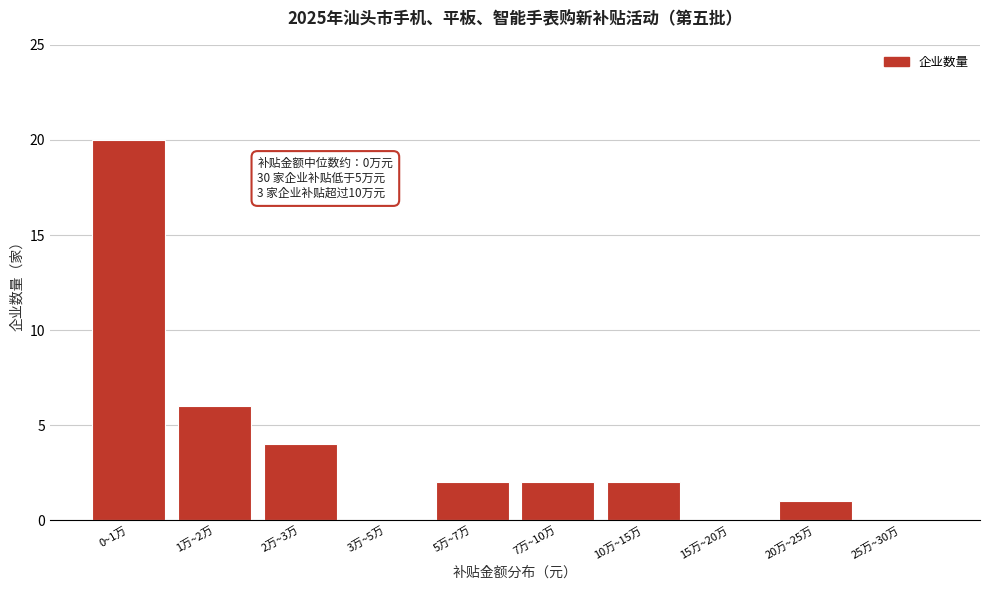

Reading left to right, what are all the values shown in this chart?

0~1万=20	1万~2万=6	2万~3万=4	3万~5万=0	5万~7万=2	7万~10万=2	10万~15万=2	15万~20万=0	20万~25万=1	25万~30万=0